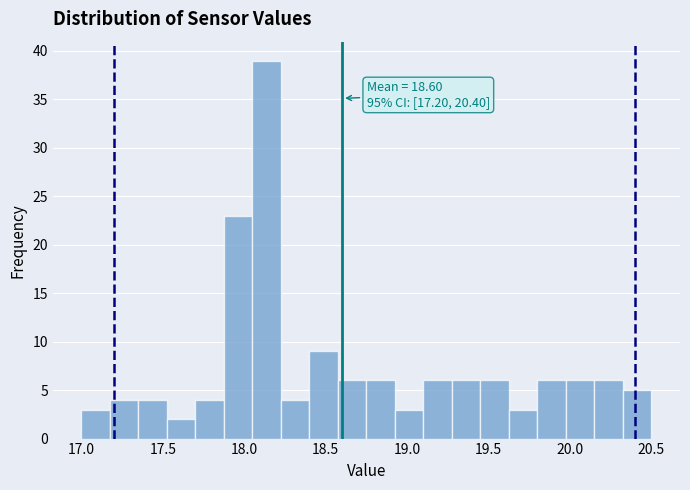

Around what value on the x-axis is the tallest bar? Give the approximate position of its centre, as read against the axis.

18.15